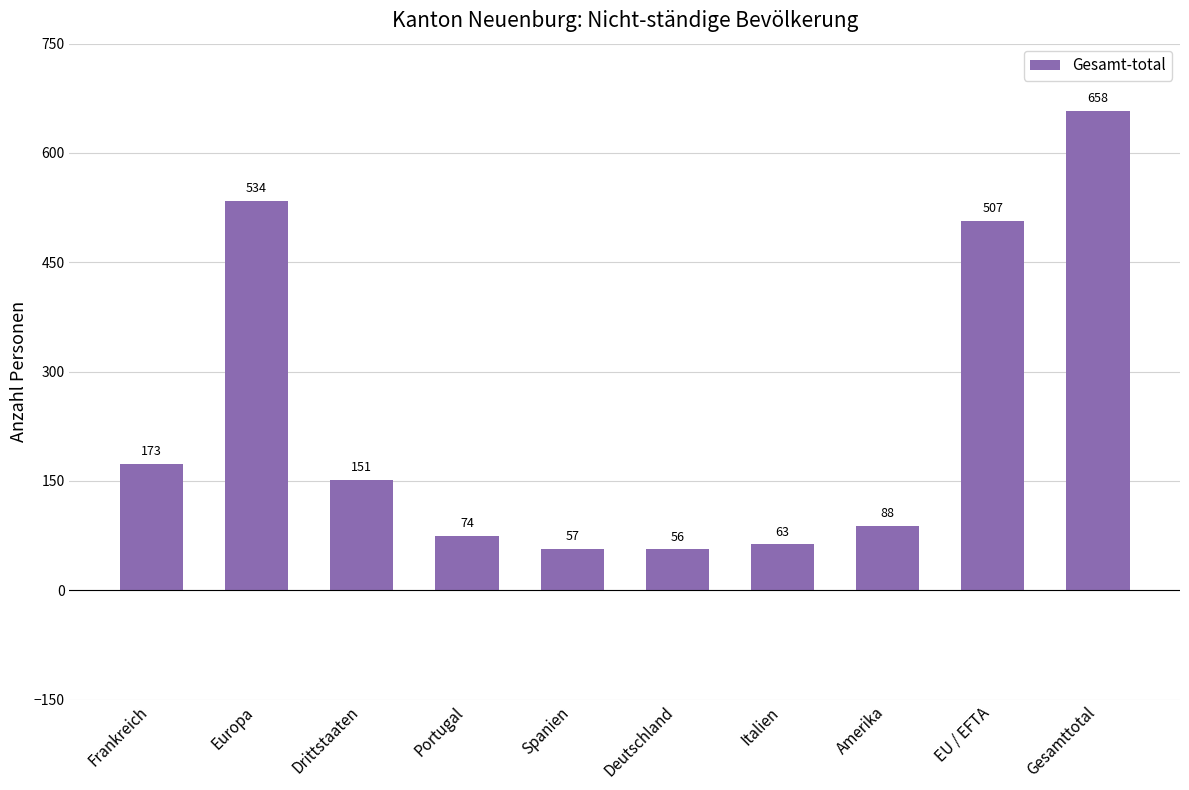

The chart shows a value of 16 at Portugal. True or false?

False